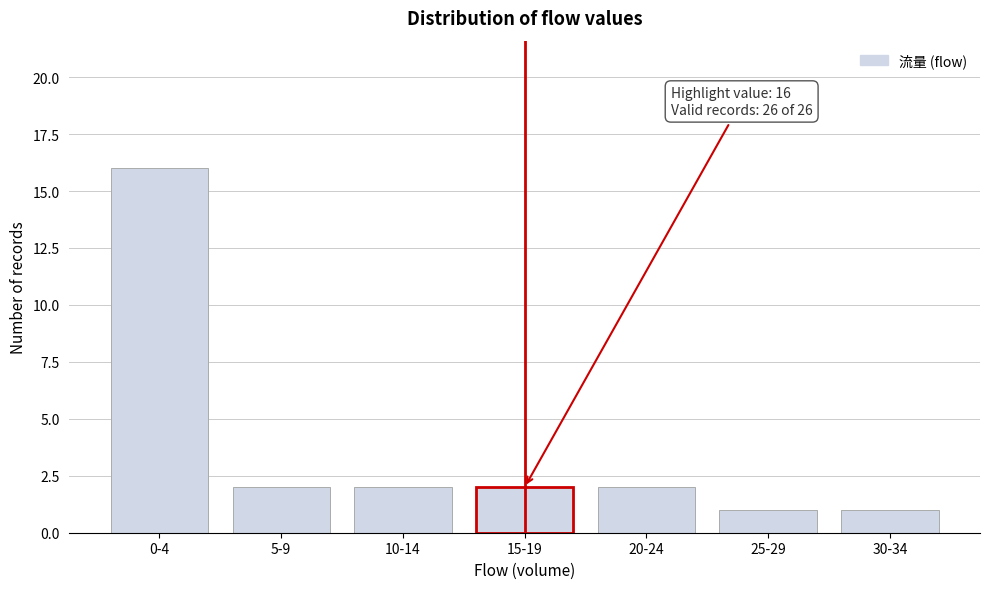

Reading left to right, extract all data points from this chart.

16	2	2	2	2	1	1